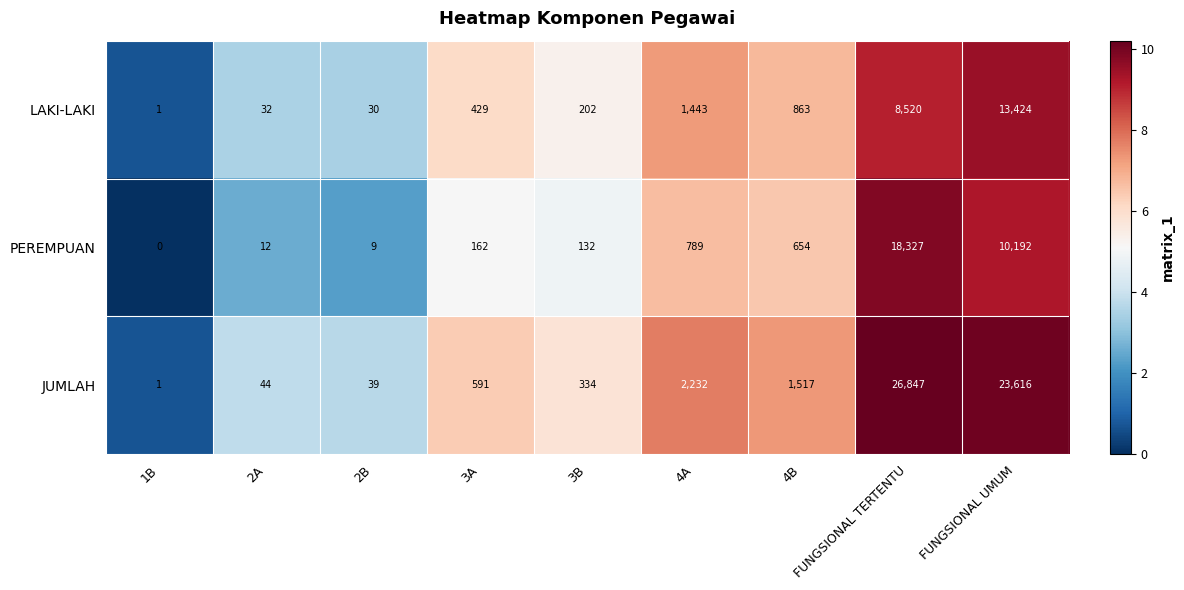

At how many categories does at least one series exceed 7?

8